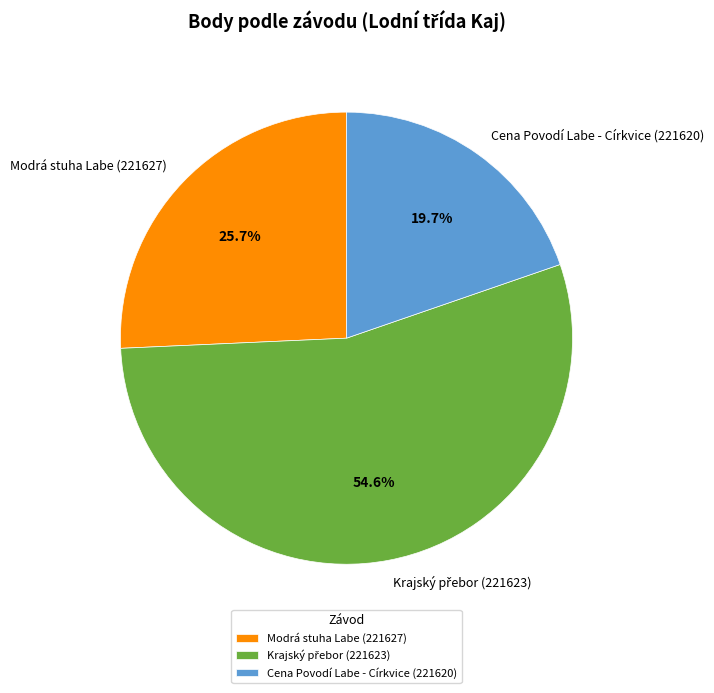

Does any single category account for the majority?

Yes